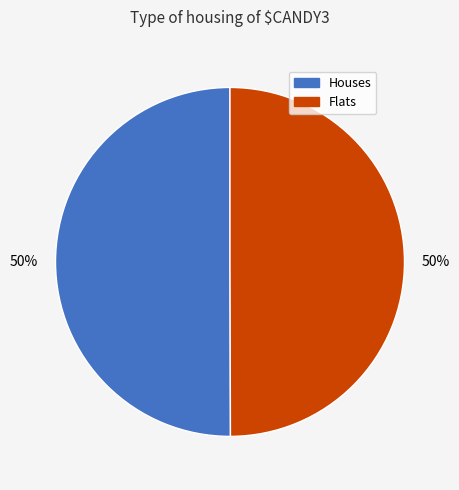

To the nearest percent, what is the average slice percentage?

50%